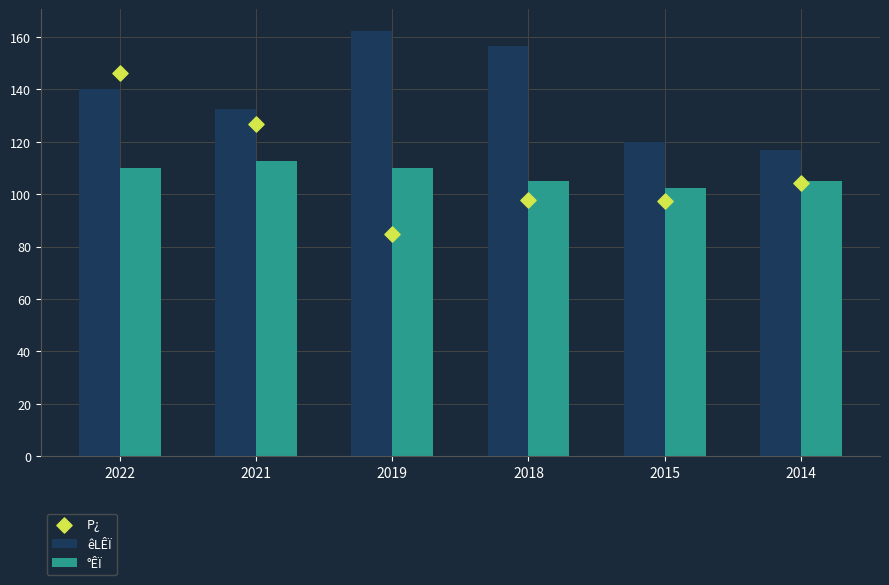

Which series has the largest Y range (max minus min)?

P¿